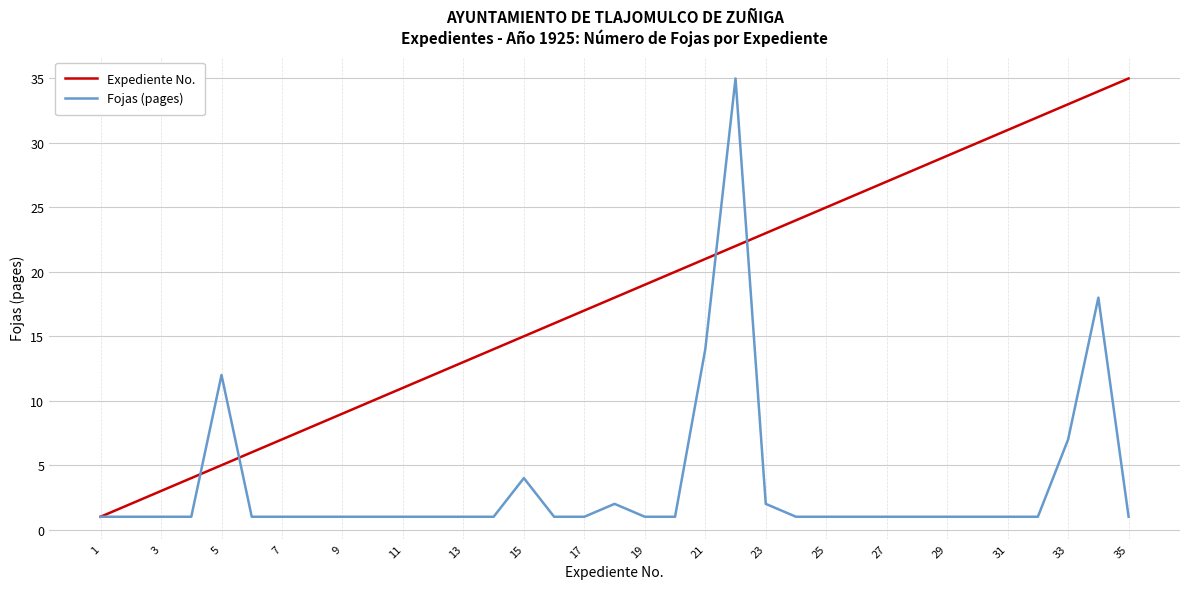

Which series has the largest total across all categories?

Expediente No.